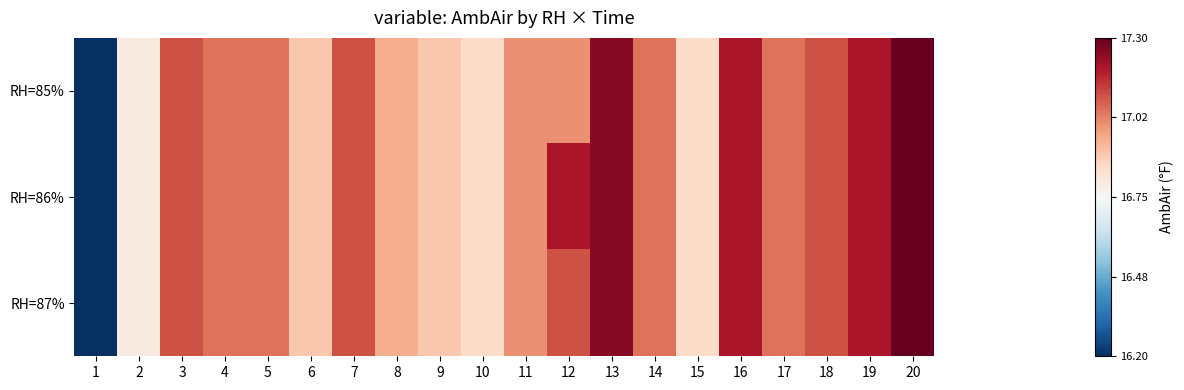

What is the total value across all series at 7?

51.3